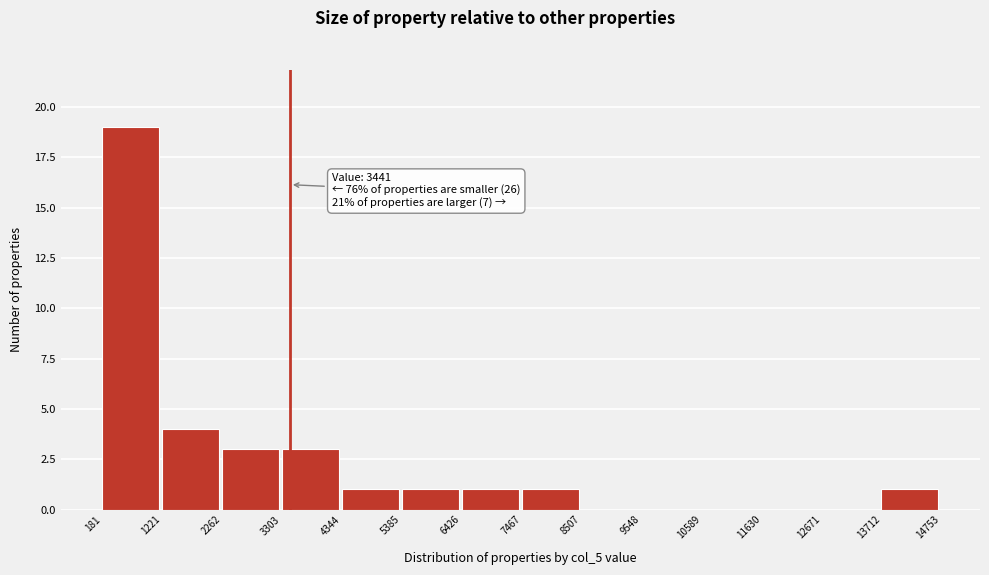

Which range on the x-axis has the tallest bar?

181 to 1221